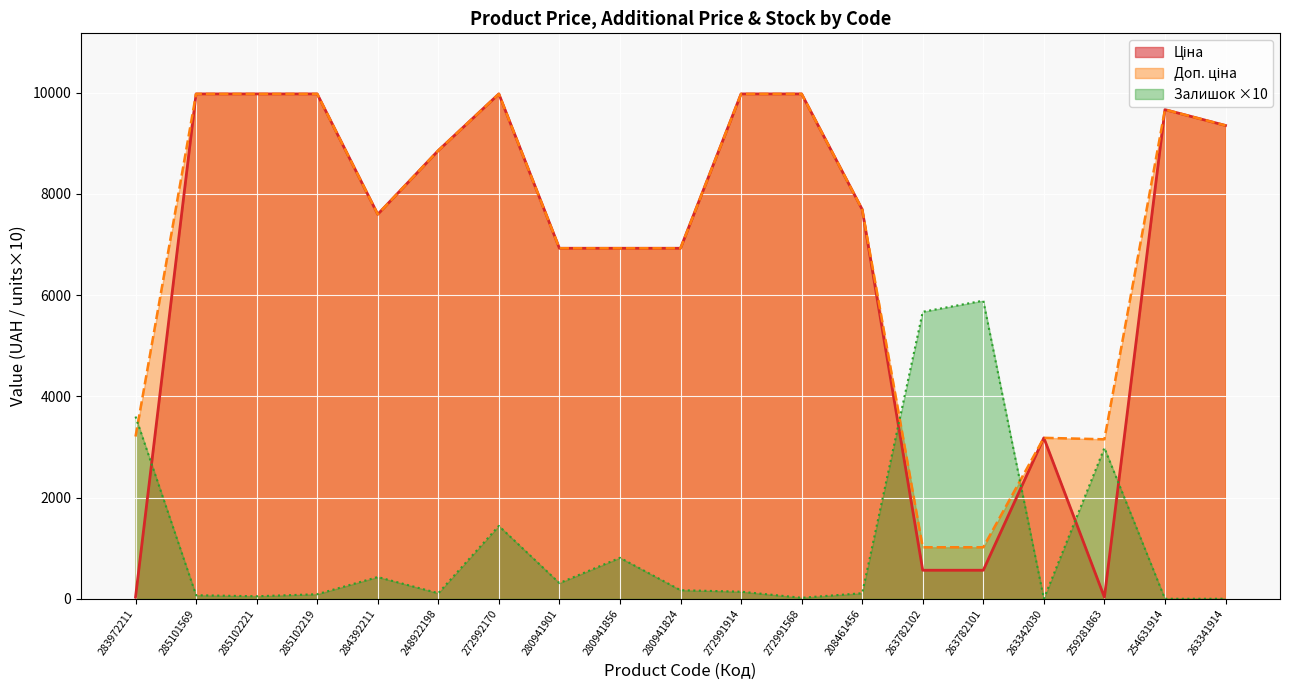

What is the value of the Ціна point at the 8th from the left?

6925.7